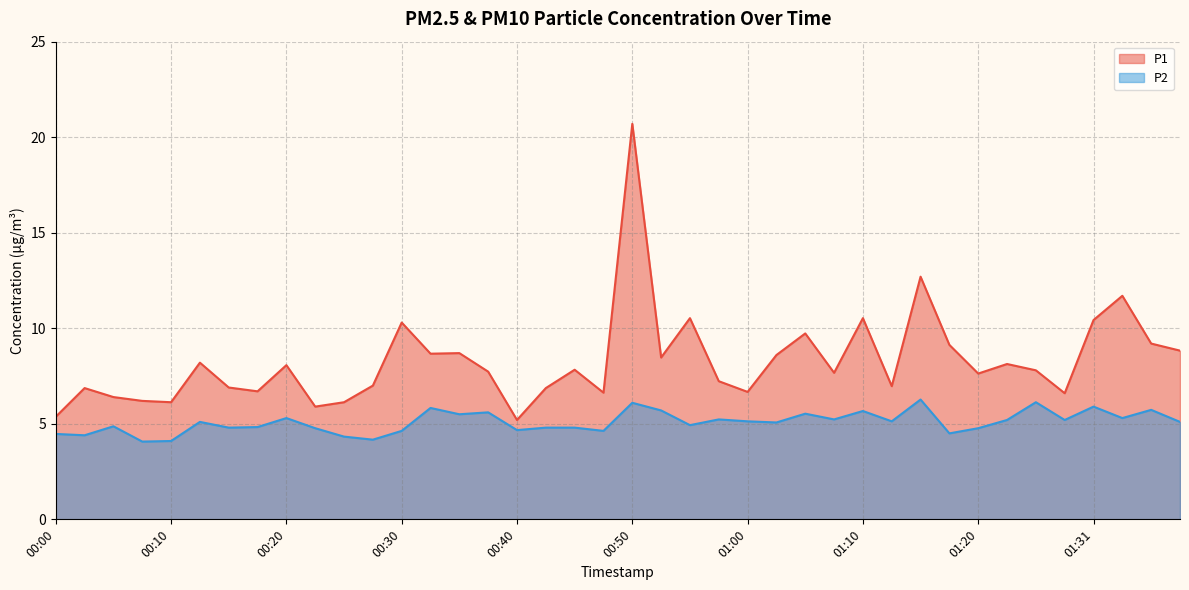

List the series in order of their peak value, highest first.

P1, P2